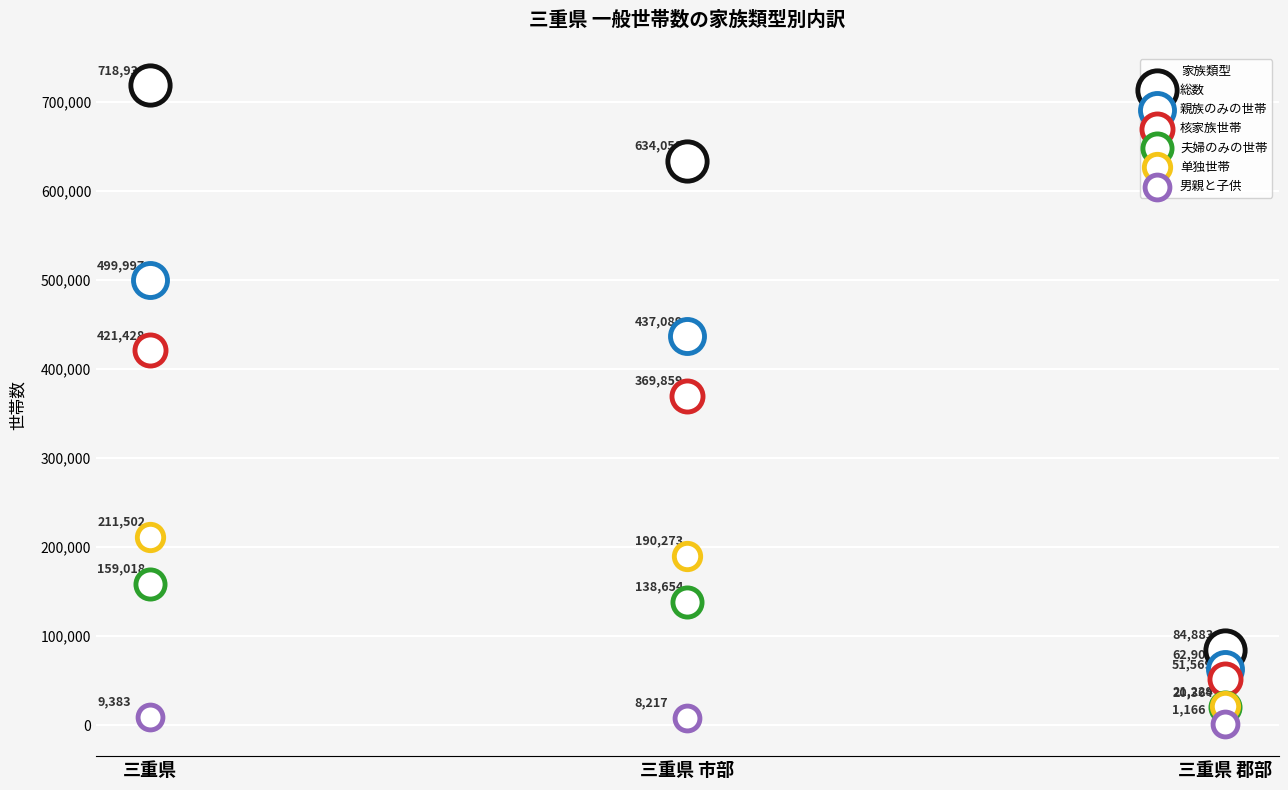

Which series has the largest Y range (max minus min)?

総数